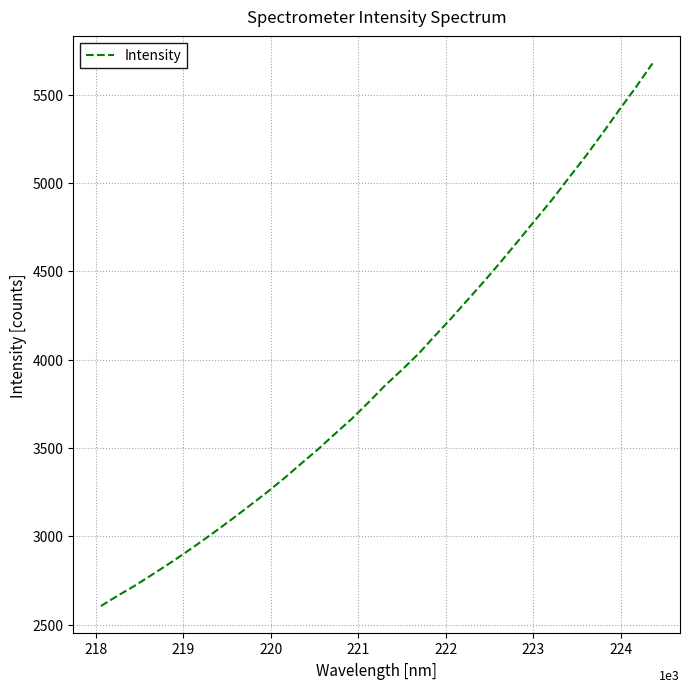

What is the difference between the maximum and minimum values?

3070.0